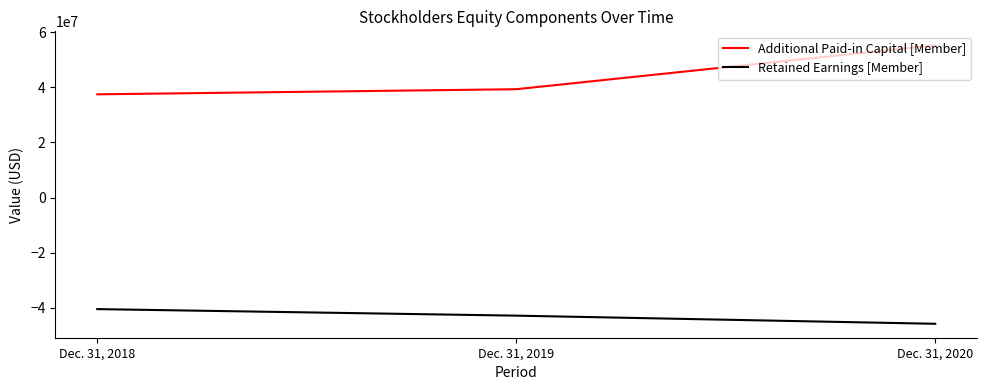

Reading right to left, list all the values displayed in this chart.

Additional Paid-in Capital [Member]: 55294504	39340509	37483204
Retained Earnings [Member]: -45805581	-42847513	-40476884